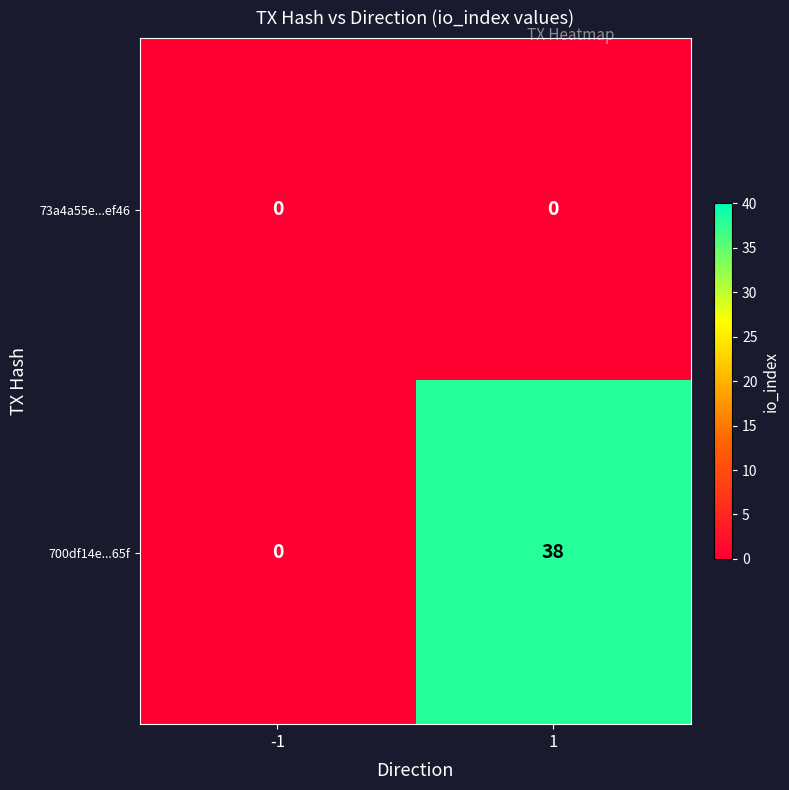

The 700df14e...65f series shows 0 at -1. True or false?

True